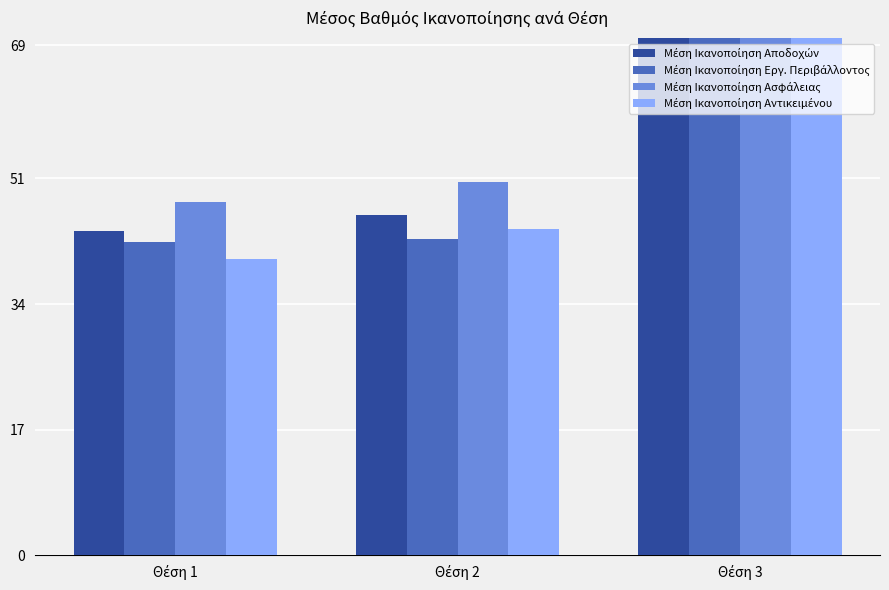

What is the value of the Μέση Ικανοποίηση Εργ. Περιβάλλοντος bar at the 1st from the left?

42.4